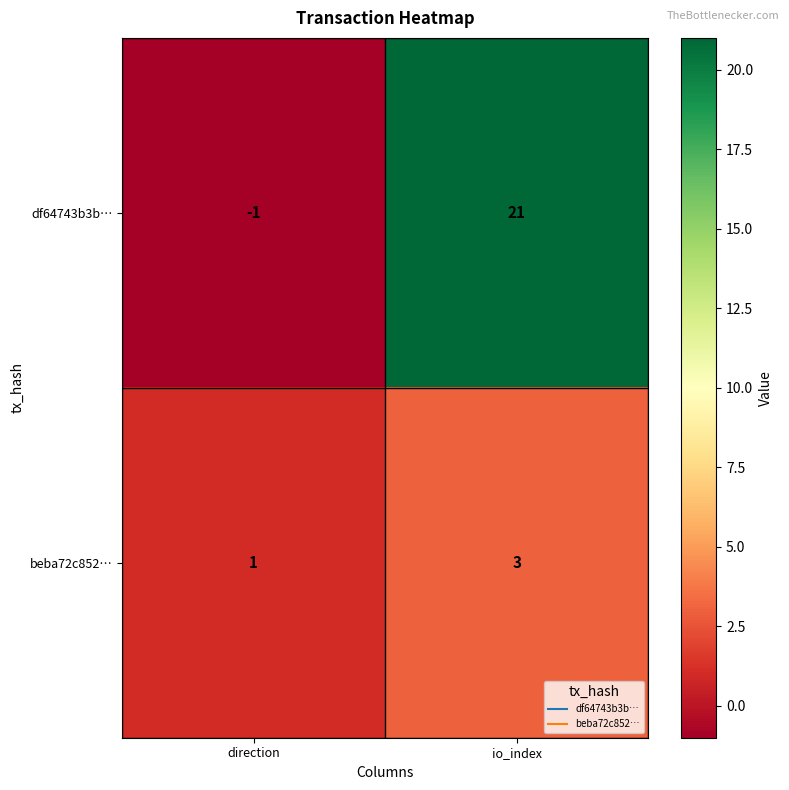

Which series has the largest range (max minus min)?

df64743b3b…